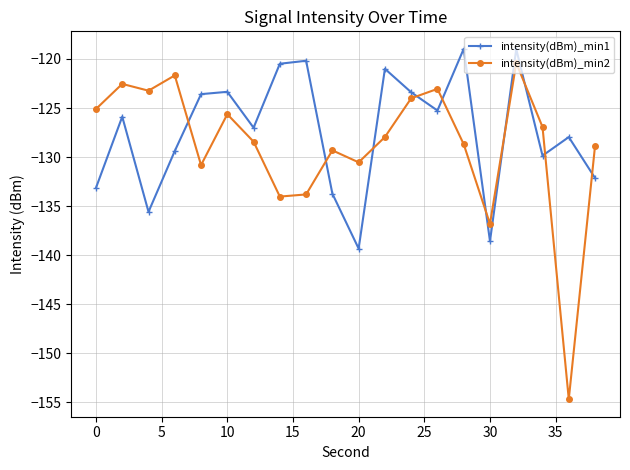

After their last crossing, which series has the higher values: intensity(dBm)_min2 or intensity(dBm)_min1?

intensity(dBm)_min2